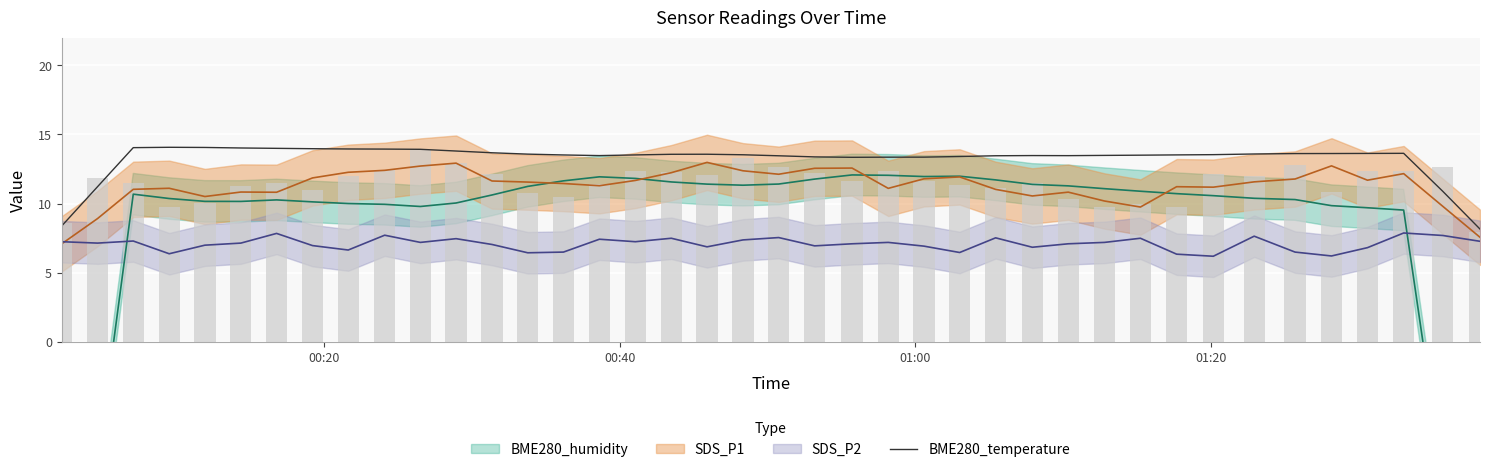

What is the difference between the second highest and second lowest values?

5.7